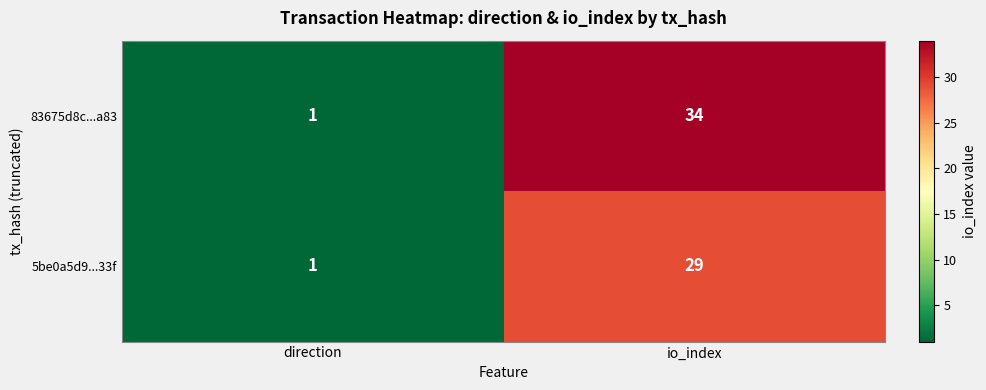

The 5be0a5d9...33f series shows 29 at io_index. True or false?

True